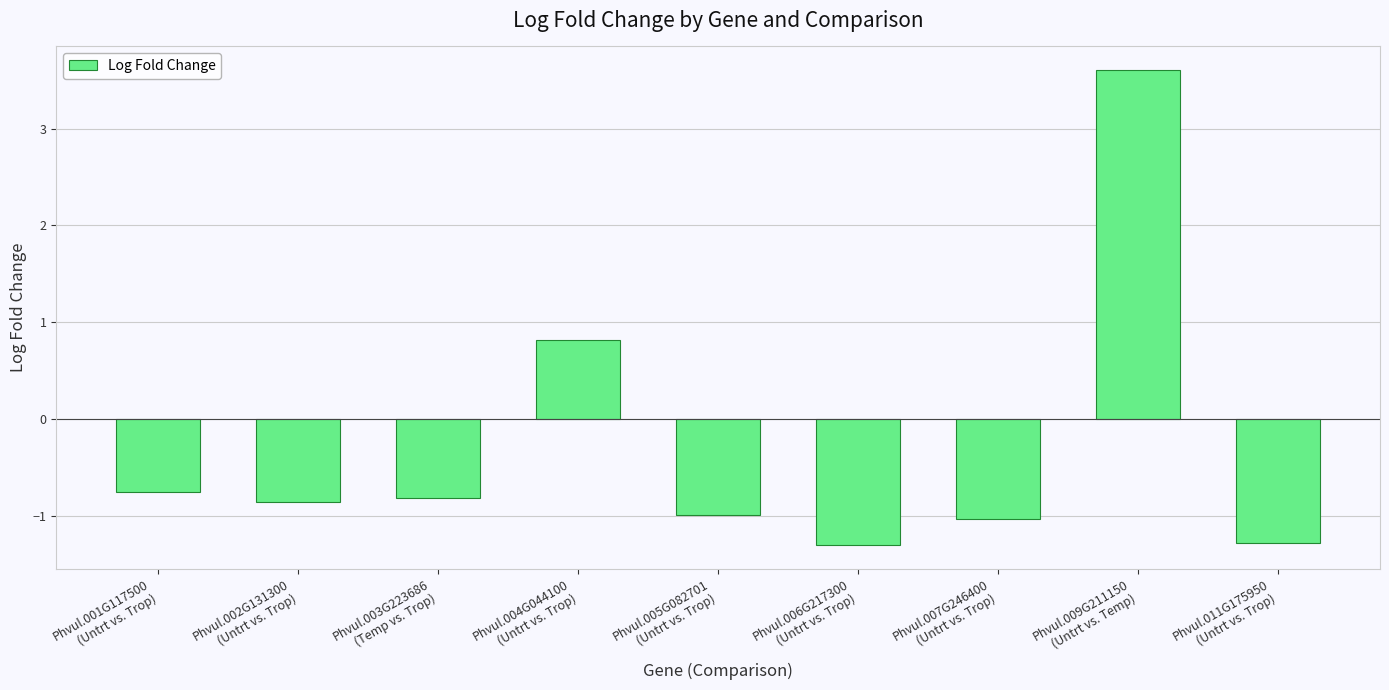

How many values are below 0?

7